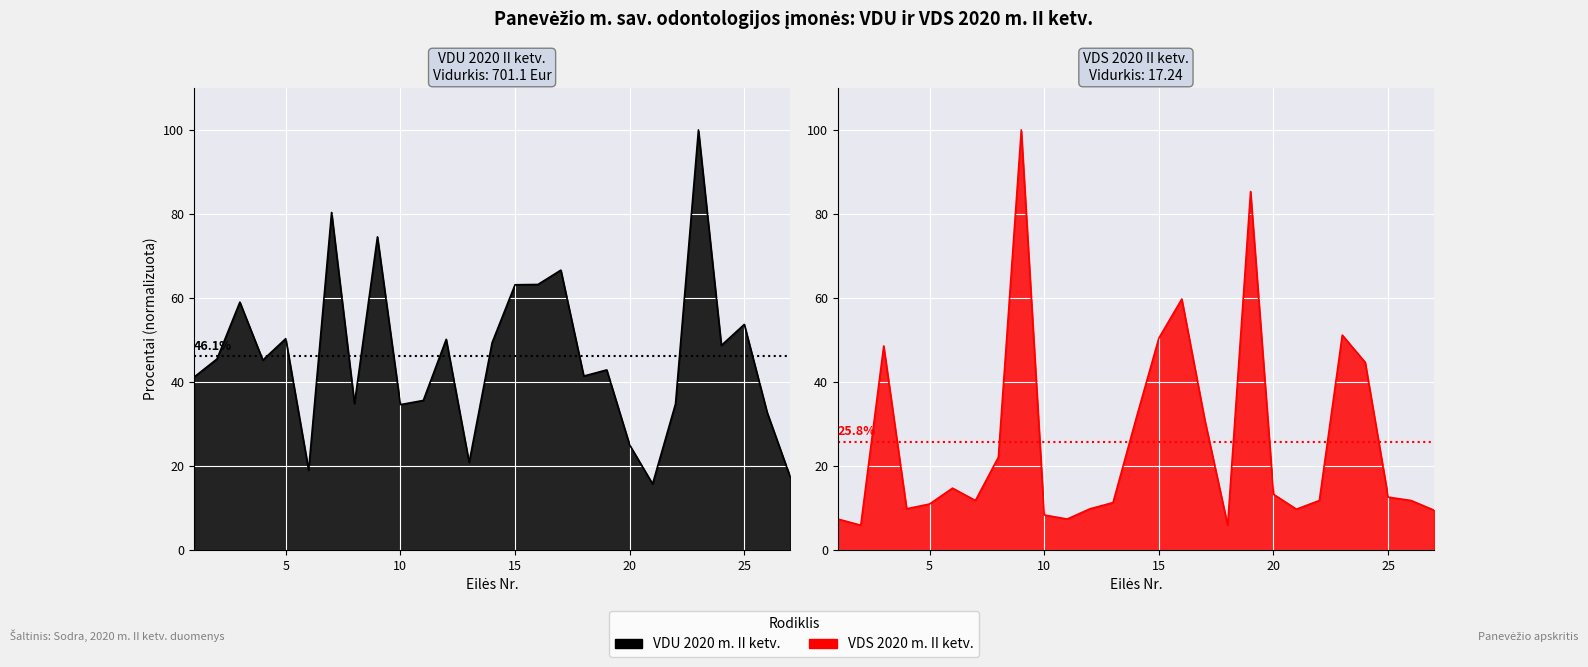

Between which two adjacent categories do VDS 2020 m. II ketv. and VDU 2020 m. II ketv. first intersect?

8 and 9